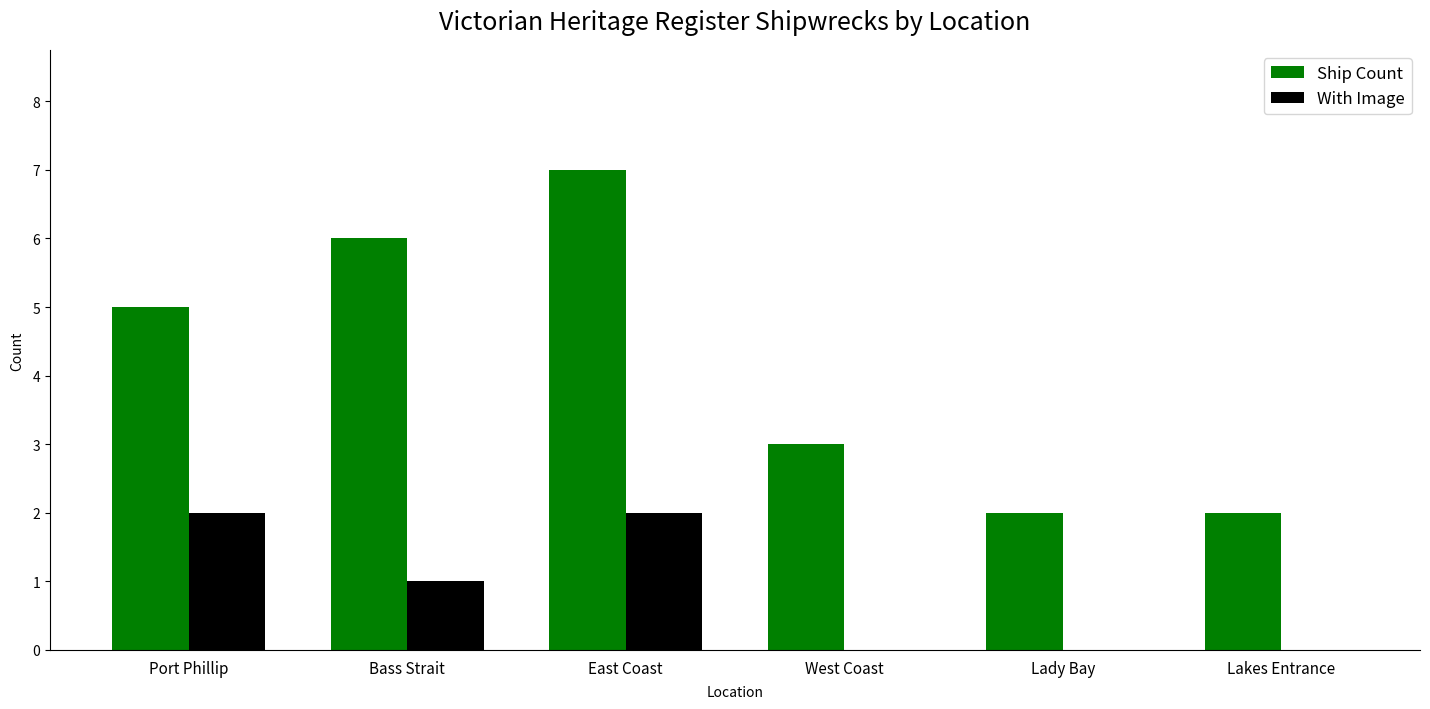

What is the sum of all Ship Count values?

25